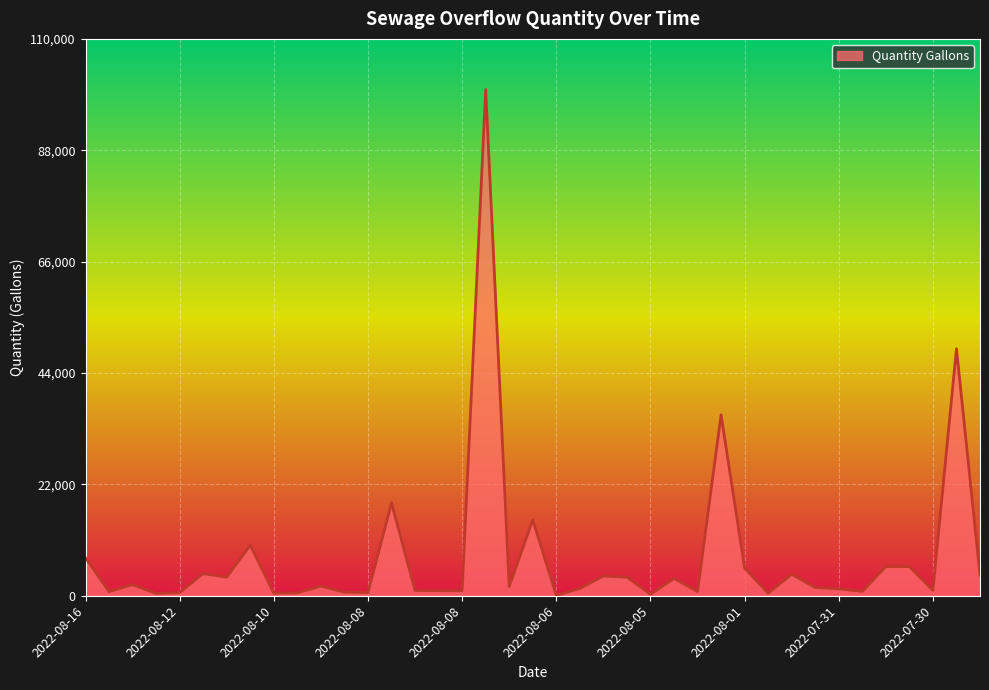

What is the greatest value displayed?

99999